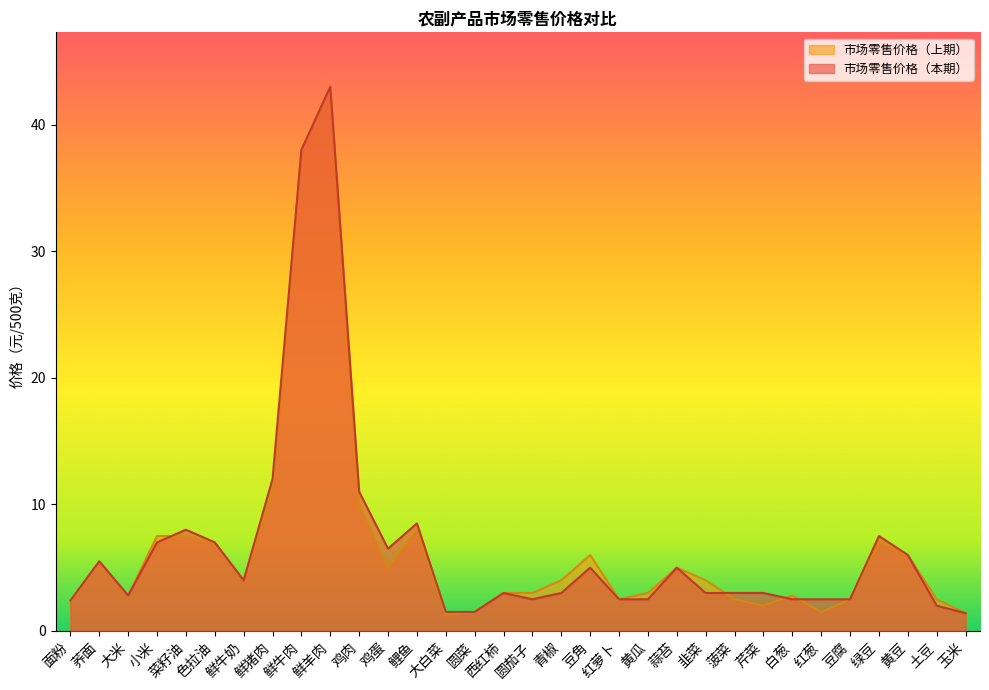

Does the chart display data point markers on the line(s)?

No